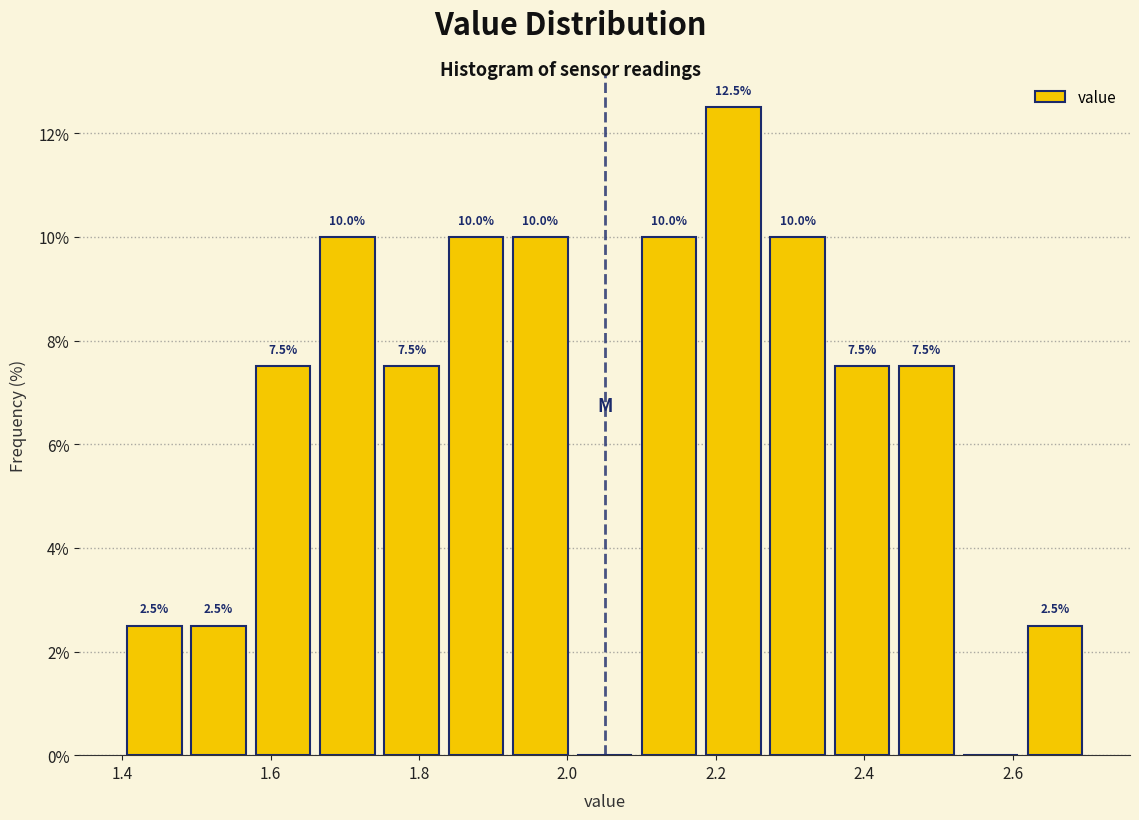

Over which range of the x-axis is the bar tallest?

2.18 to 2.26